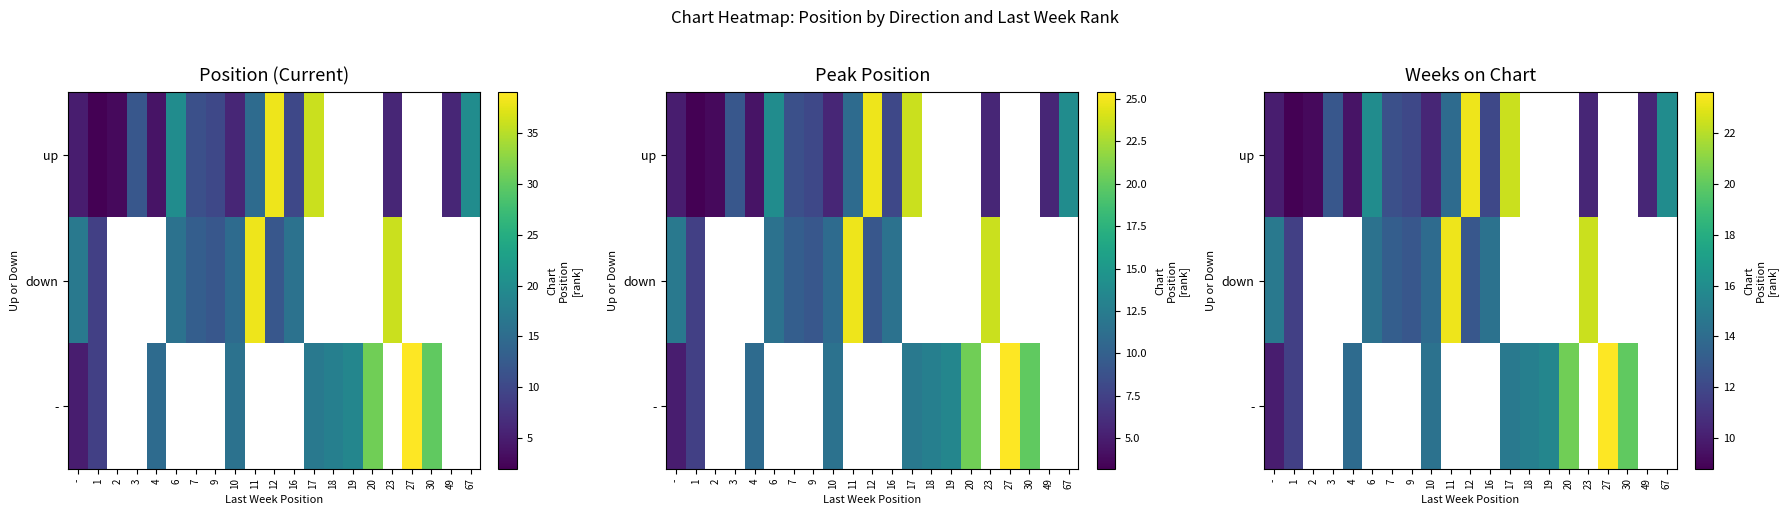

What is the maximum value for down?

23.2